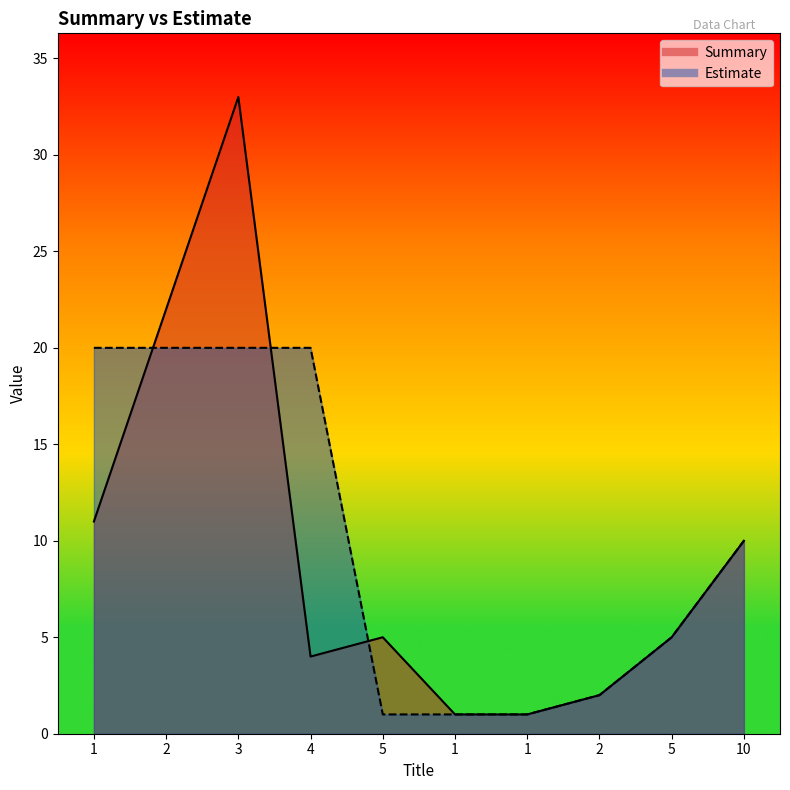

Rank the categories by Estimate value from lowest to highest.

5, 1, 1, 2, 5, 10, 1, 2, 3, 4